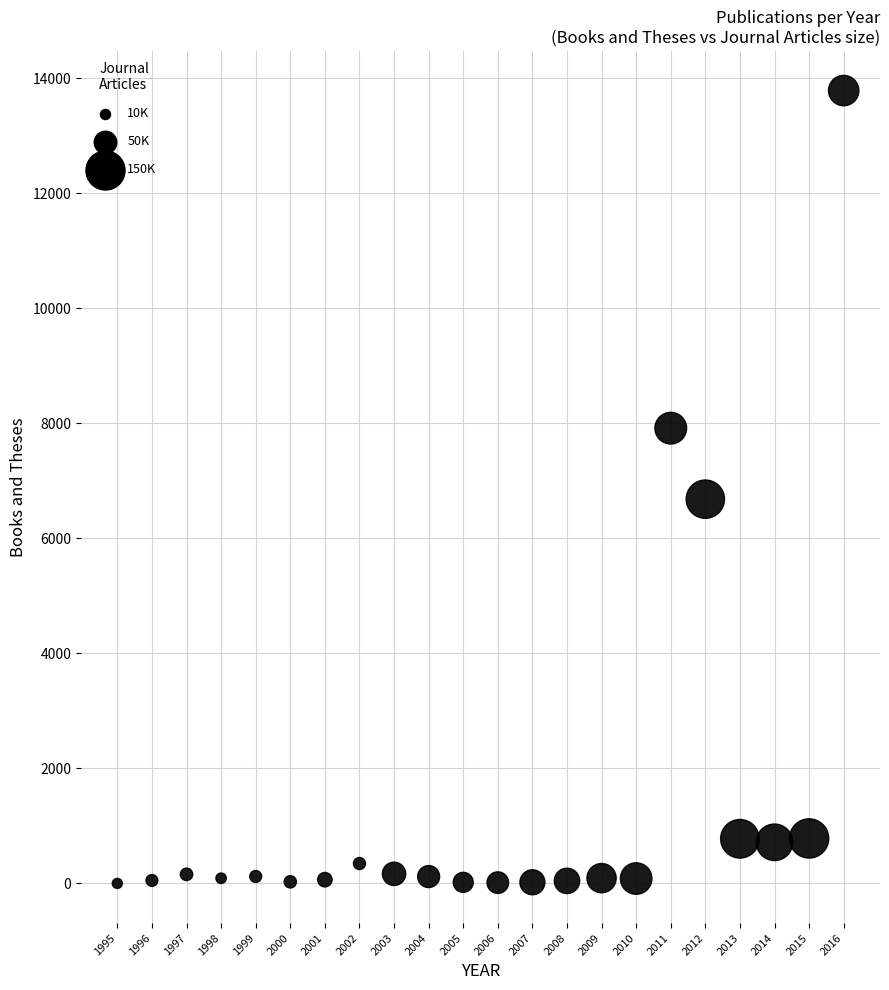

What Y value in the scatter plot is closest to 6892?

6681